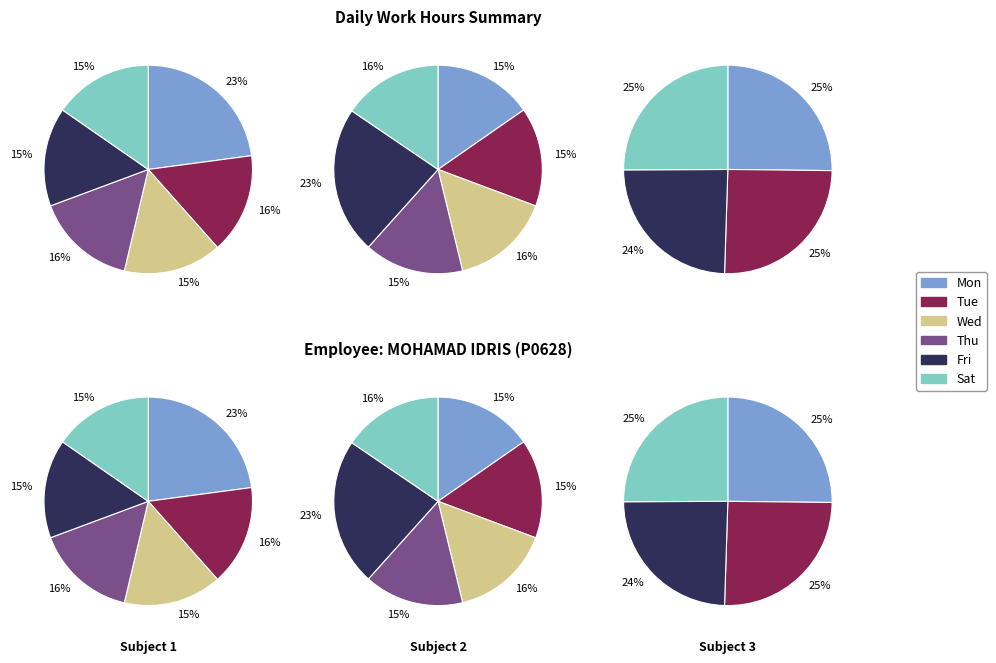

Which series has the widest spread of values?

Wed